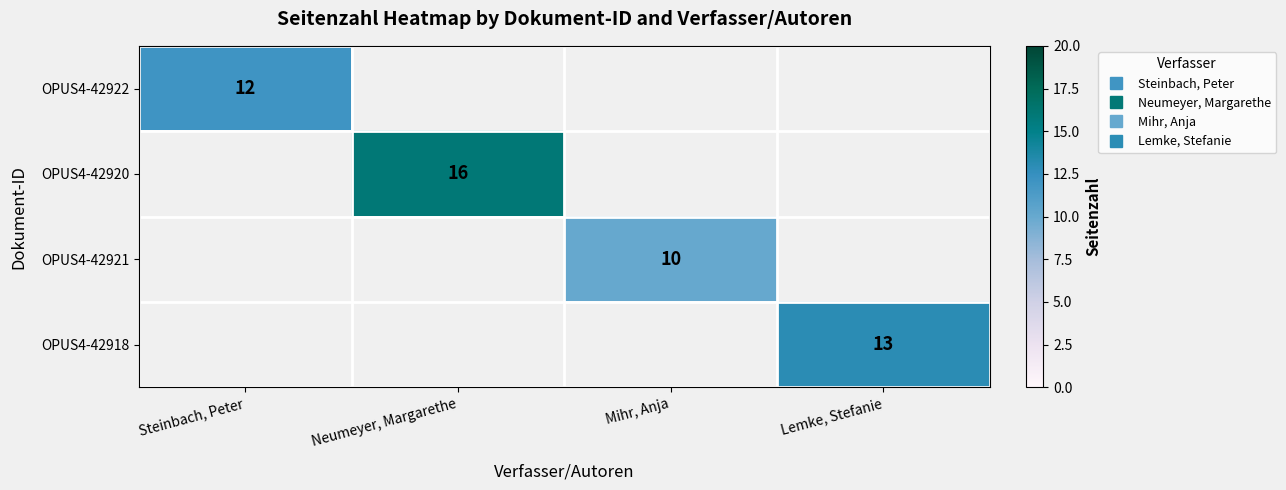

Is the value of OPUS4-42920 at Neumeyer, Margarethe greater than the value of OPUS4-42918 at Neumeyer, Margarethe?

No